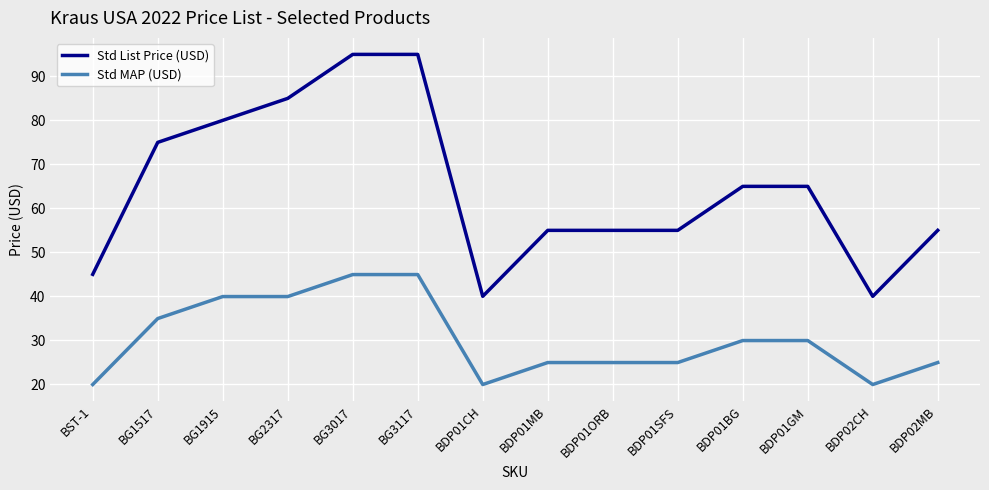

What are all the series names shown in the legend?

Std List Price (USD), Std MAP (USD)